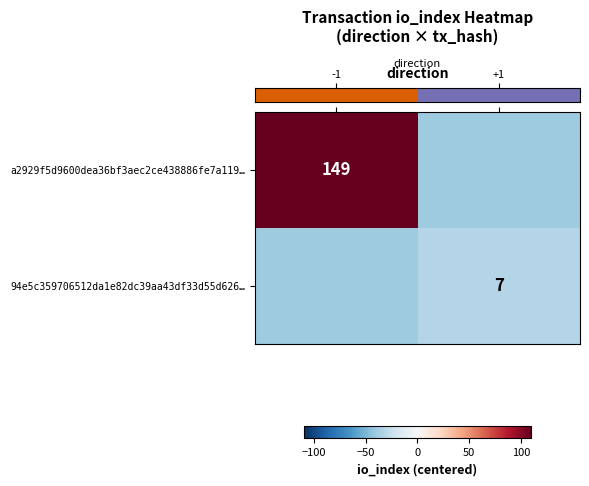

How many positive values does the row_0 series have?

1